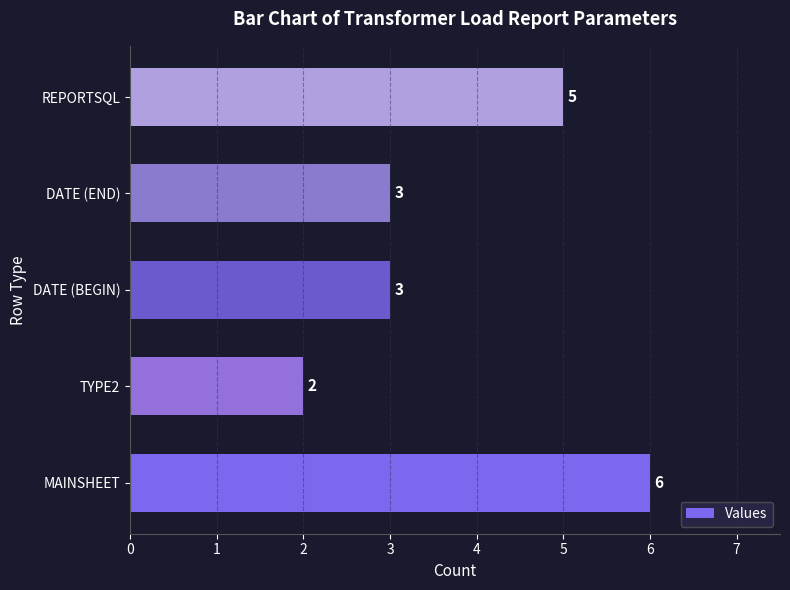

The chart shows a value of 5 at REPORTSQL. True or false?

True